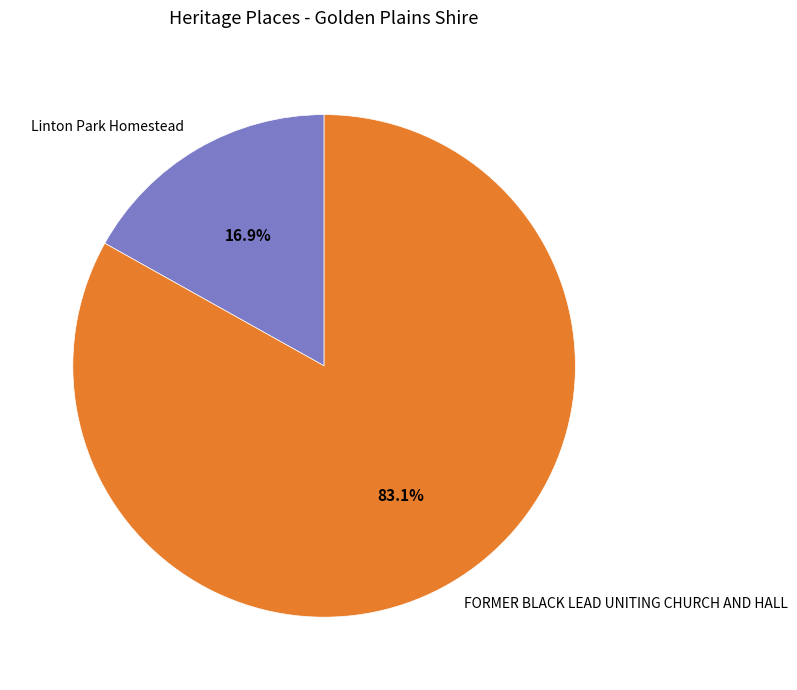

Count the number of slices in the pie.

2